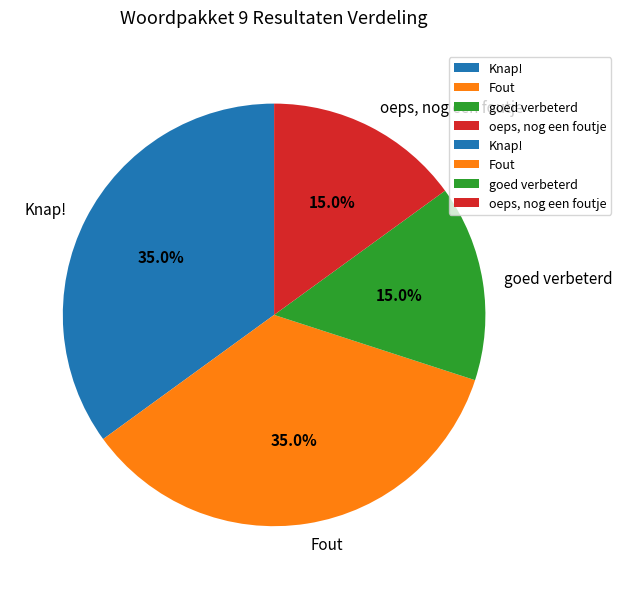

Does oeps, nog een foutje represent more than half of the total?

No